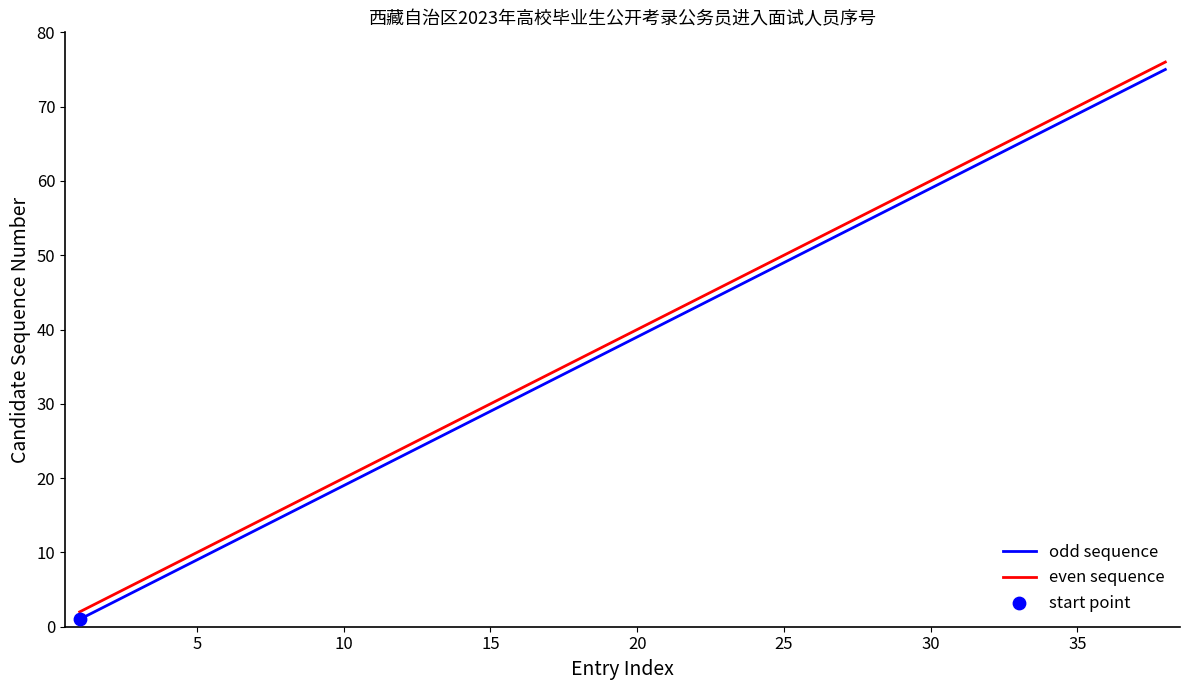

What is the greatest value displayed?

76